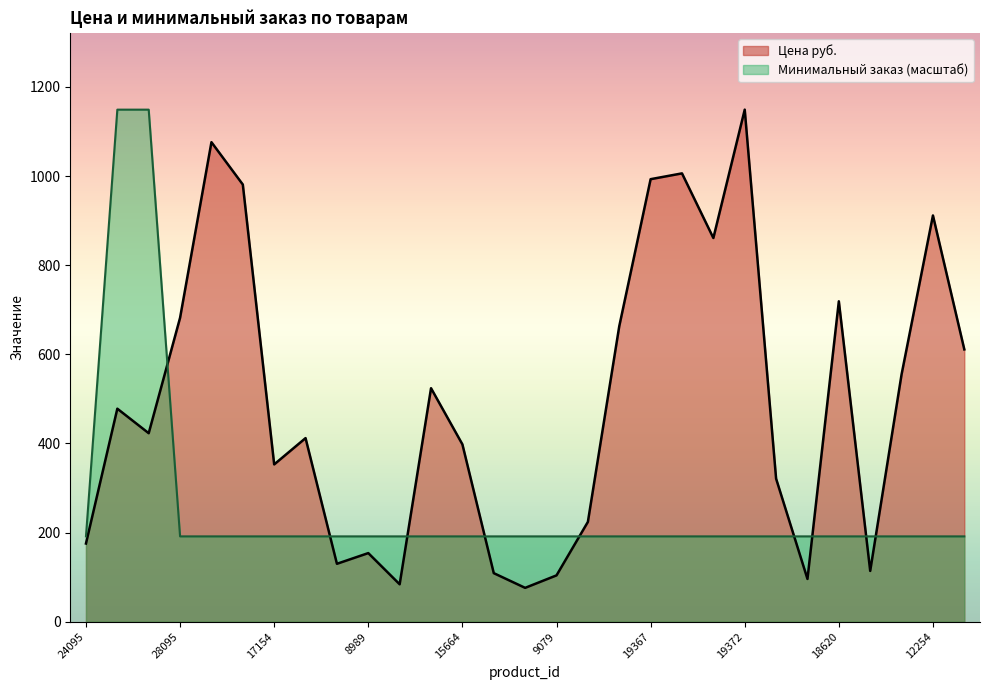

Between 19372 and 9140, which is larger?

19372